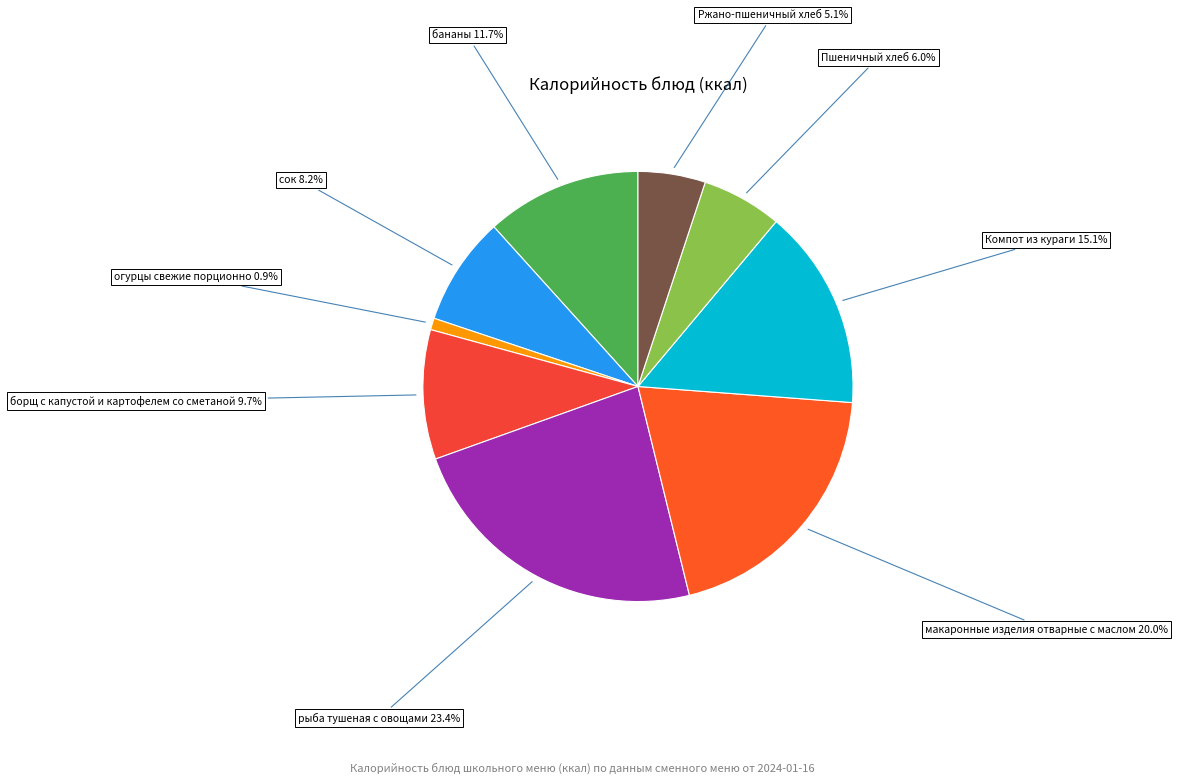

How many segments does this pie chart have?

9